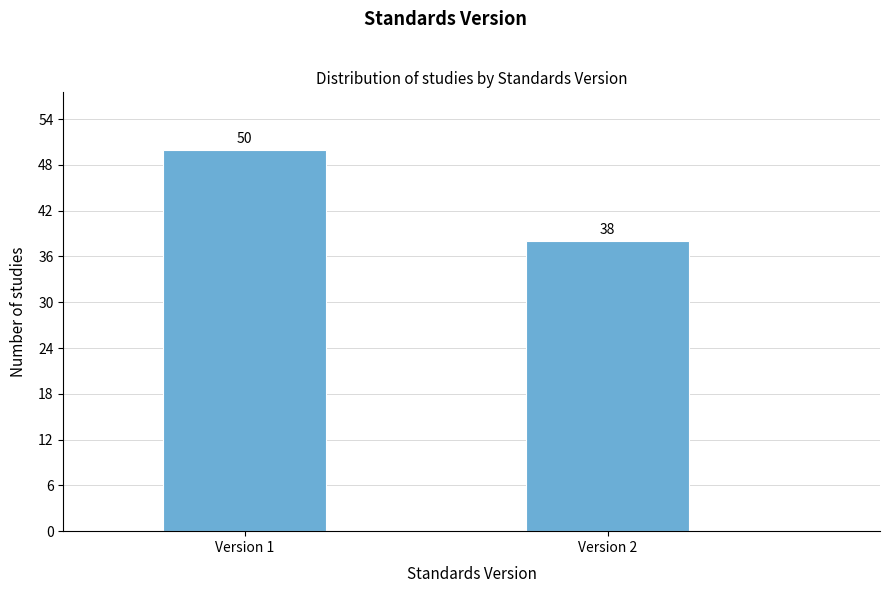

Reading right to left, list all the values displayed in this chart.

38	50